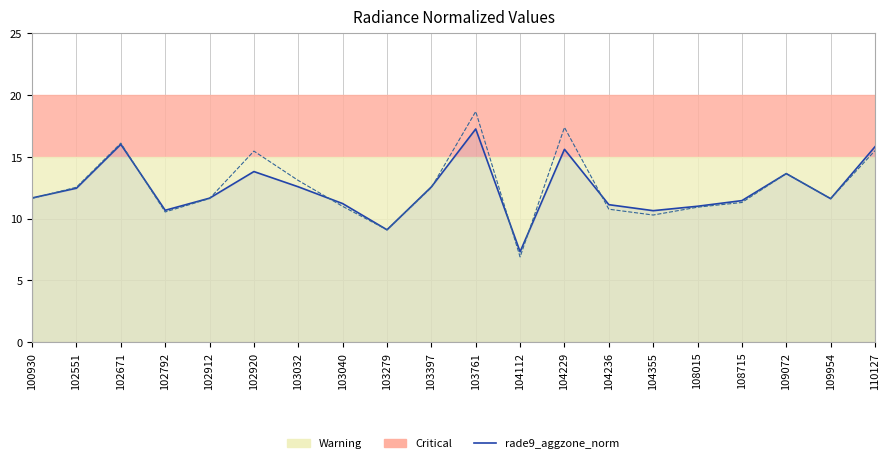

At how many categories does at least one series exceed 15?

5